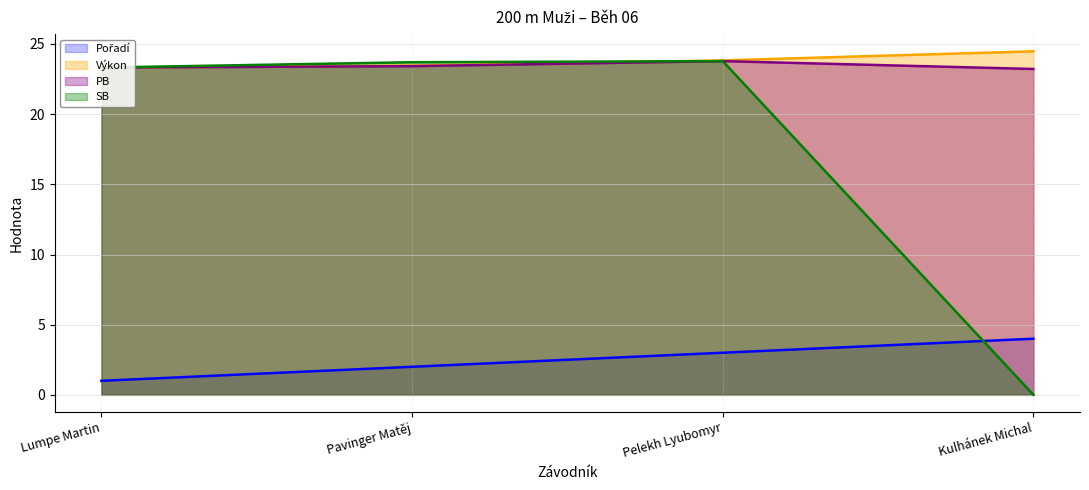

Where is the first local maximum for PB?

Pelekh Lyubomyr